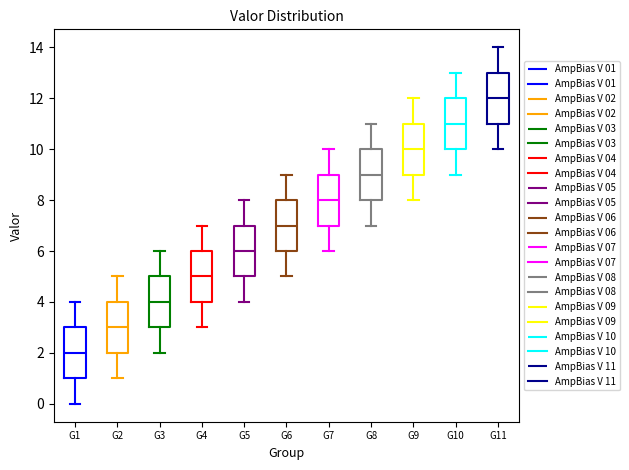

Reading left to right, read every box against the y-axis: the position of its median line, the range the box covers, and the ends of its whiskers. The values are not printed on the chart, so give them approximately, as read against the axis.

G1: median 2, box 1 to 3, whiskers 0 to 4
G2: median 3, box 2 to 4, whiskers 1 to 5
G3: median 4, box 3 to 5, whiskers 2 to 6
G4: median 5, box 4 to 6, whiskers 3 to 7
G5: median 6, box 5 to 7, whiskers 4 to 8
G6: median 7, box 6 to 8, whiskers 5 to 9
G7: median 8, box 7 to 9, whiskers 6 to 10
G8: median 9, box 8 to 10, whiskers 7 to 11
G9: median 10, box 9 to 11, whiskers 8 to 12
G10: median 11, box 10 to 12, whiskers 9 to 13
G11: median 12, box 11 to 13, whiskers 10 to 14